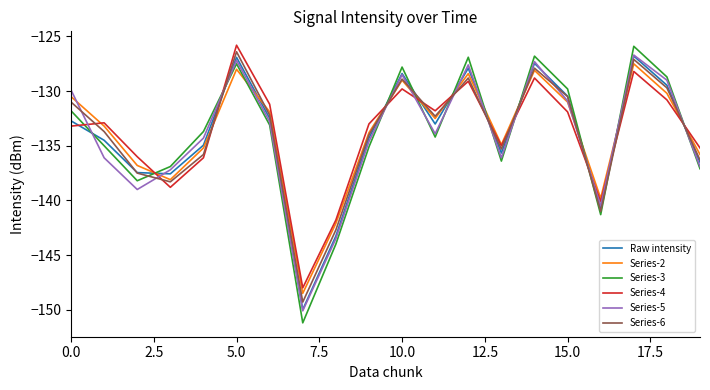

Which series ends up on top after the final intersection of Series-3 and Series-2?

Series-2